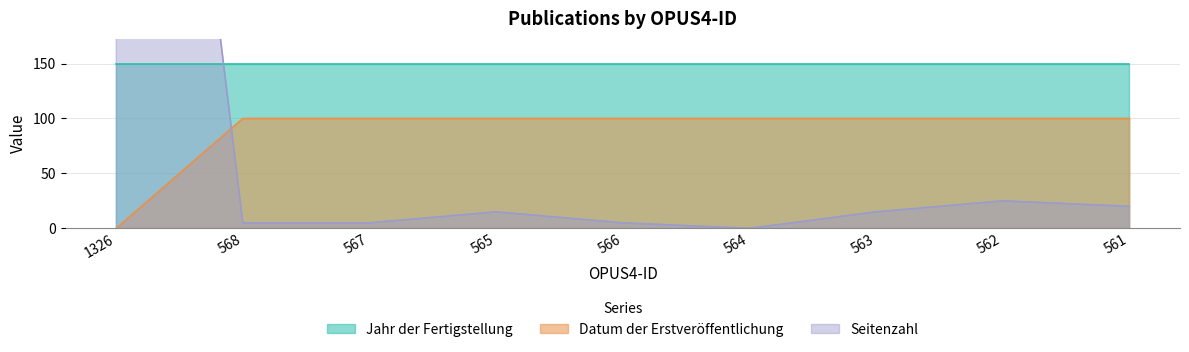

What is the sum of the Datum der Erstveröffentlichung values at 566 and 565?

200